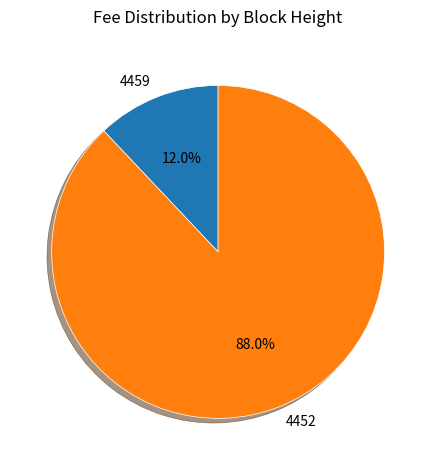

How much of the chart is everything except 4452?

12.0%